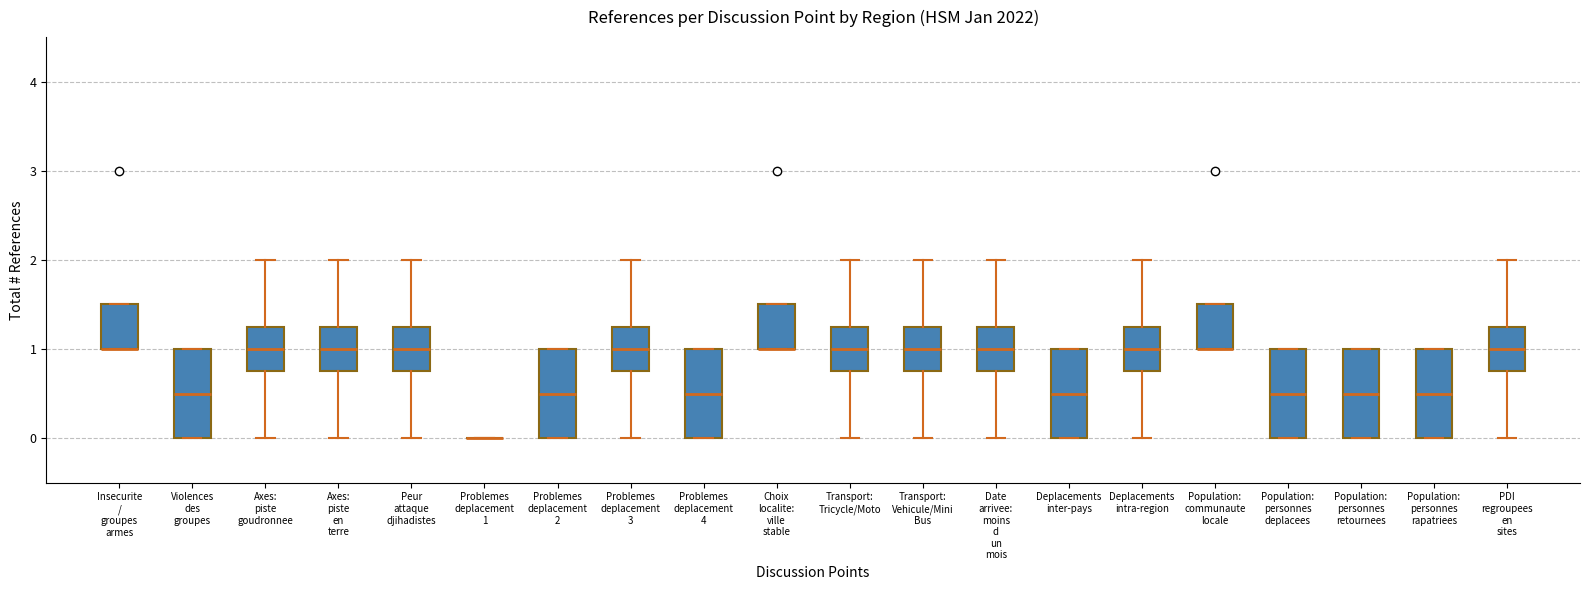

Reading left to right, read every box against the y-axis: the position of its median line, the range the box covers, and the ends of its whiskers. The values are not printed on the chart, so give them approximately, as read against the axis.

Insecurite / groupes armes: median 1.0 (drawn on the box's lower edge), box 1.0 to 1.5, whiskers 1.0 to 1.5
Violences des groupes: median 0.5, box 0.0 to 1.0, whiskers 0.0 to 1.0
Axes: piste goudronnee: median 1.0, box 0.8 to 1.3, whiskers 0.0 to 2.0
Axes: piste en terre: median 1.0, box 0.8 to 1.3, whiskers 0.0 to 2.0
Peur attaque djihadistes: median 1.0, box 0.8 to 1.3, whiskers 0.0 to 2.0
Problemes deplacement 1: box collapsed to a line at 0.0, whiskers 0.0 to 0.0
Problemes deplacement 2: median 0.5, box 0.0 to 1.0, whiskers 0.0 to 1.0
Problemes deplacement 3: median 1.0, box 0.8 to 1.3, whiskers 0.0 to 2.0
Problemes deplacement 4: median 0.5, box 0.0 to 1.0, whiskers 0.0 to 1.0
Choix localite: ville stable: median 1.0 (drawn on the box's lower edge), box 1.0 to 1.5, whiskers 1.0 to 1.5
Transport: Tricycle/Moto: median 1.0, box 0.8 to 1.3, whiskers 0.0 to 2.0
Transport: Vehicule/Mini Bus: median 1.0, box 0.8 to 1.3, whiskers 0.0 to 2.0
Date arrivee: moins d un mois: median 1.0, box 0.8 to 1.3, whiskers 0.0 to 2.0
Deplacements inter-pays: median 0.5, box 0.0 to 1.0, whiskers 0.0 to 1.0
Deplacements intra-region: median 1.0, box 0.8 to 1.3, whiskers 0.0 to 2.0
Population: communaute locale: median 1.0 (drawn on the box's lower edge), box 1.0 to 1.5, whiskers 1.0 to 1.5
Population: personnes deplacees: median 0.5, box 0.0 to 1.0, whiskers 0.0 to 1.0
Population: personnes retournees: median 0.5, box 0.0 to 1.0, whiskers 0.0 to 1.0
Population: personnes rapatriees: median 0.5, box 0.0 to 1.0, whiskers 0.0 to 1.0
PDI regroupees en sites: median 1.0, box 0.8 to 1.3, whiskers 0.0 to 2.0